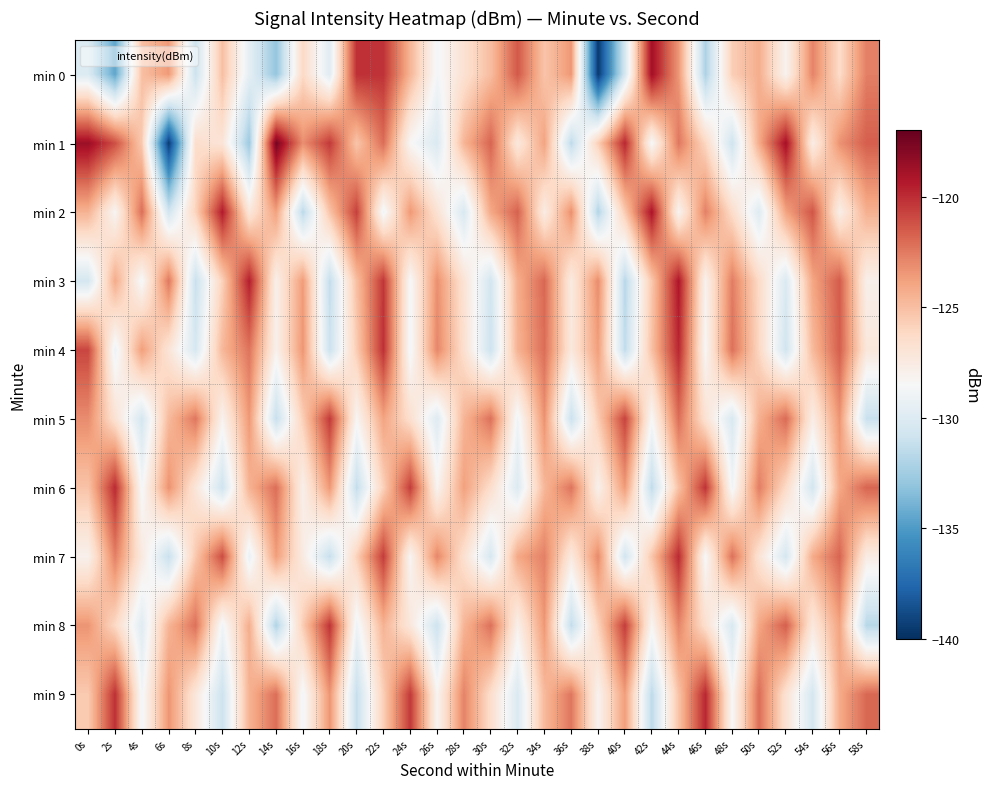

Which series has the largest range (max minus min)?

min 1